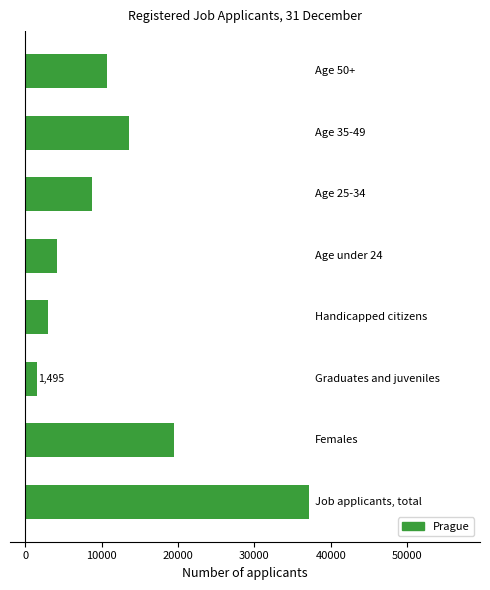

What is the maximum value shown in the chart?

37218